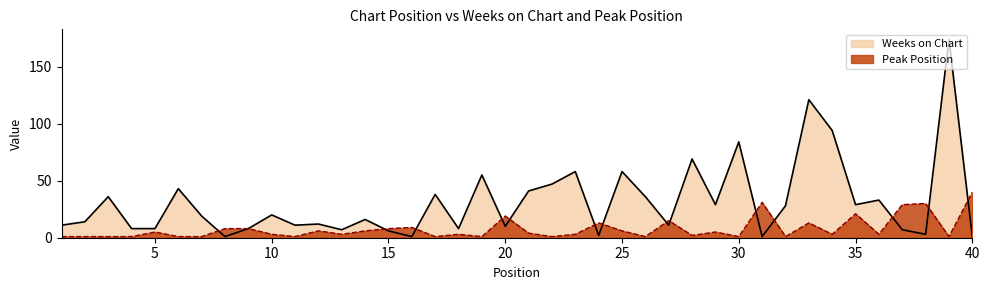

How many interior local peaks does the Weeks on Chart series have?

14